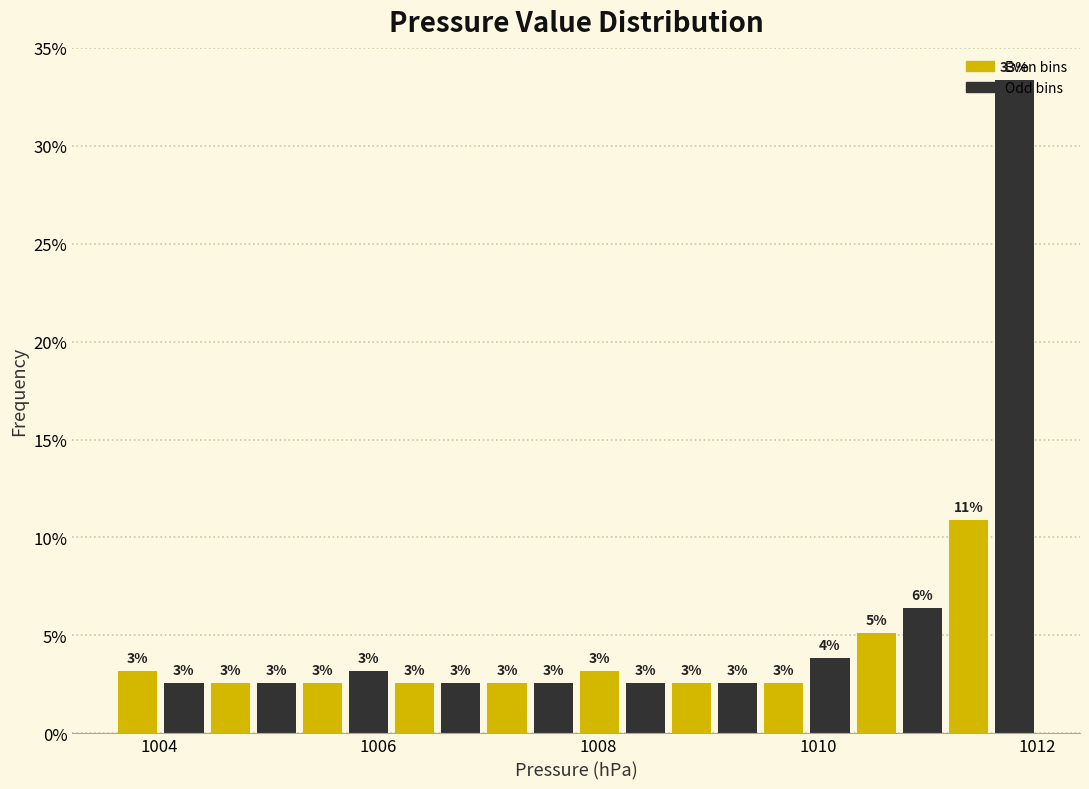

Read against the x-axis, roughly where is the centre of the tallest bar?

1011.8